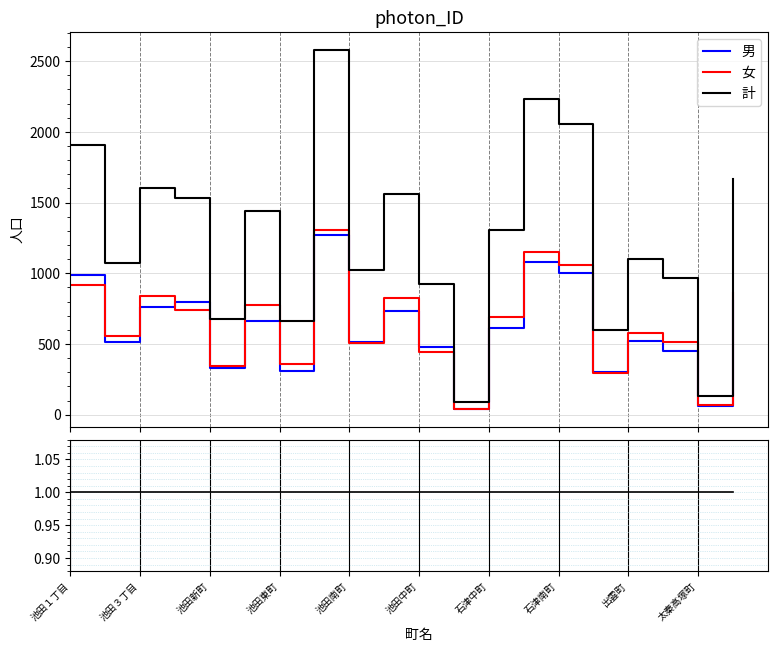

After their last crossing, which series has the higher values: 男 or 女?

女